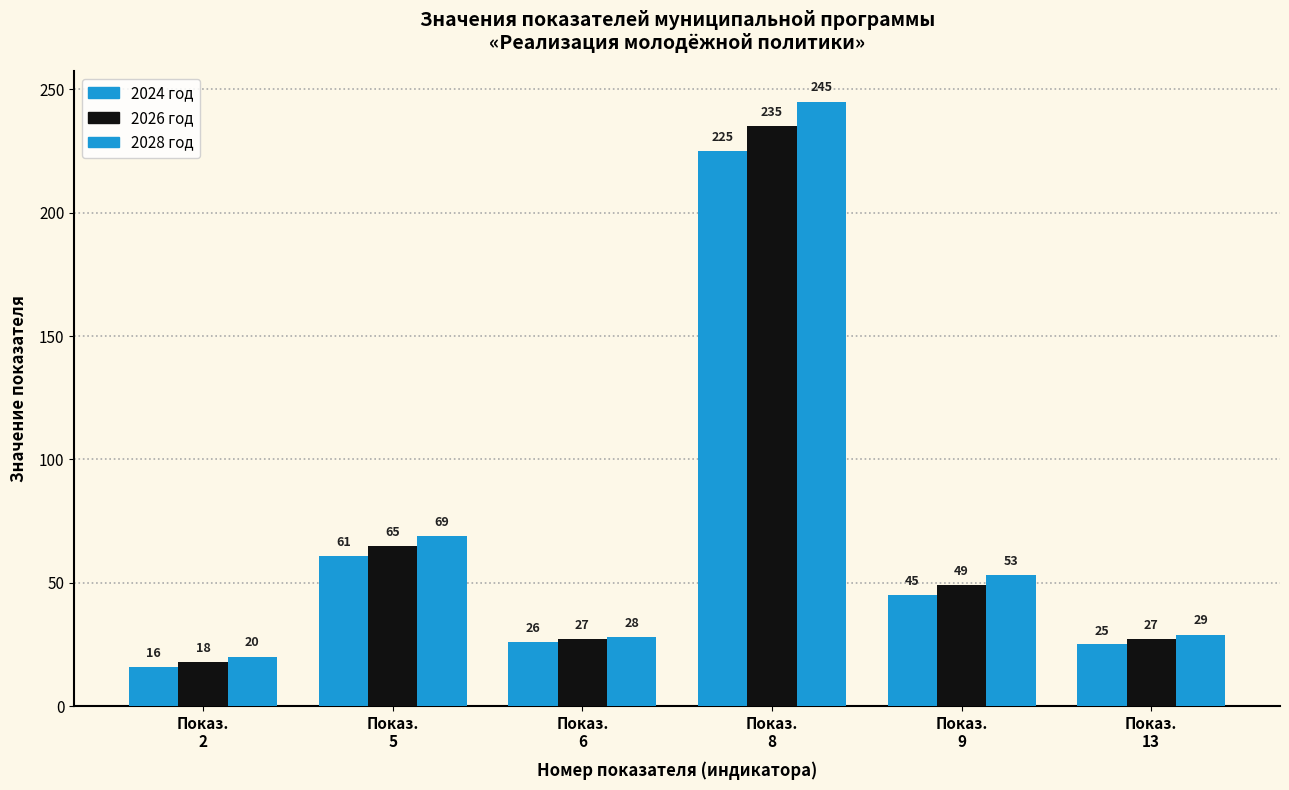

How many series are shown in this chart?

3